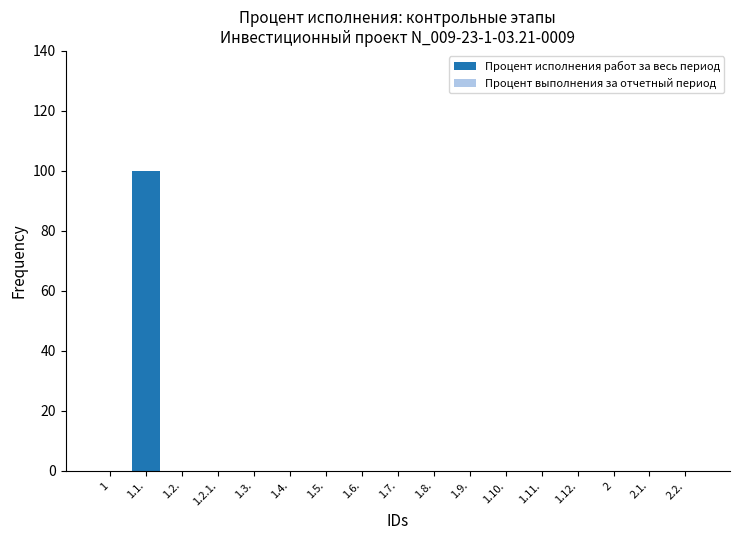

What is the sum of all values?

100